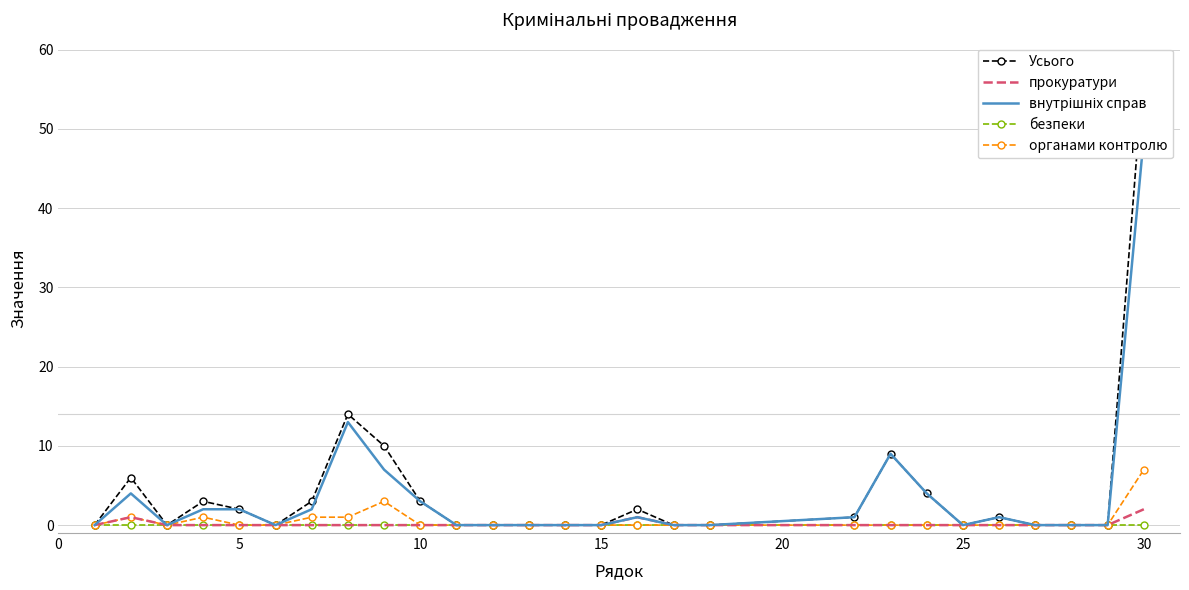

What is the maximum value for органами контролю?

7